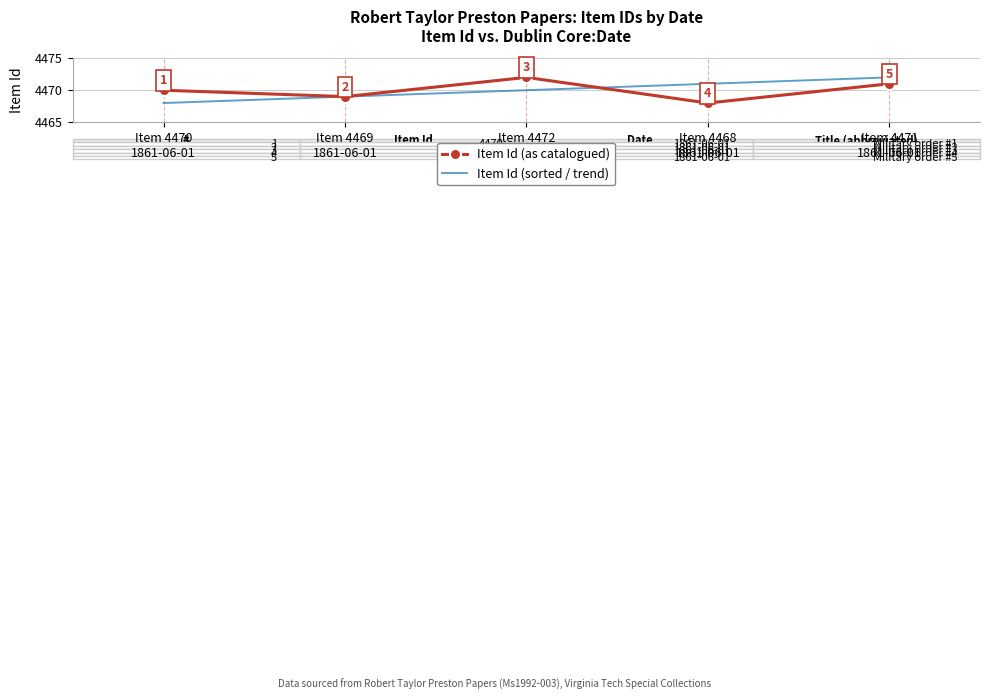

What is the greatest value displayed?

4472